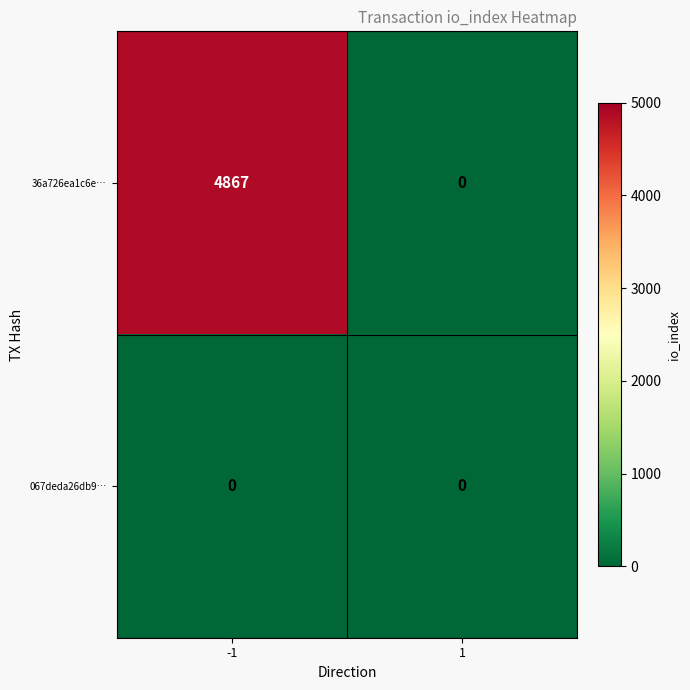

Reading right to left, extract all data points from this chart.

36a726ea1c6e…: 0	4867
067deda26db9…: 0	0